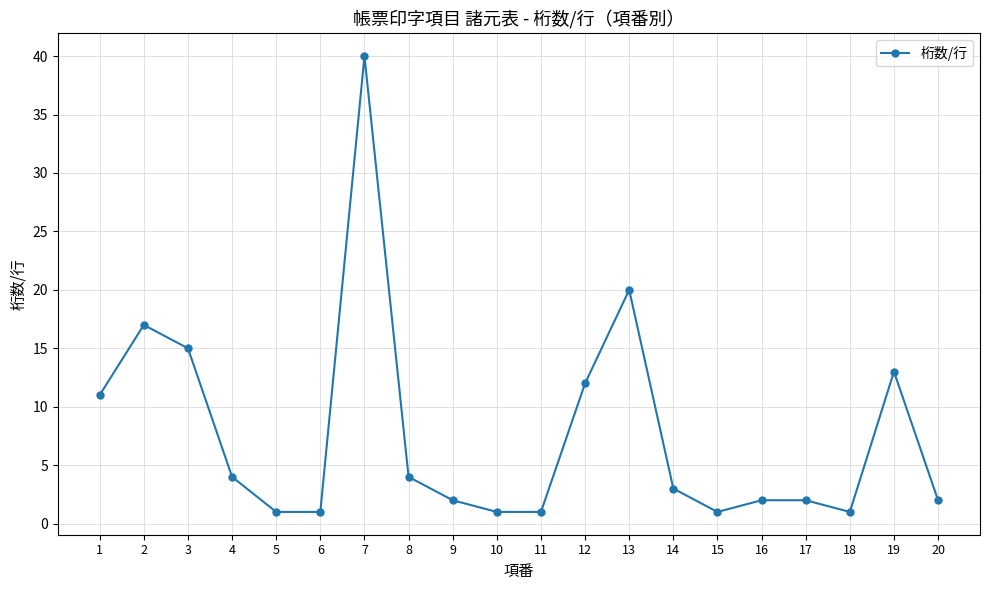

What is the greatest value displayed?

40